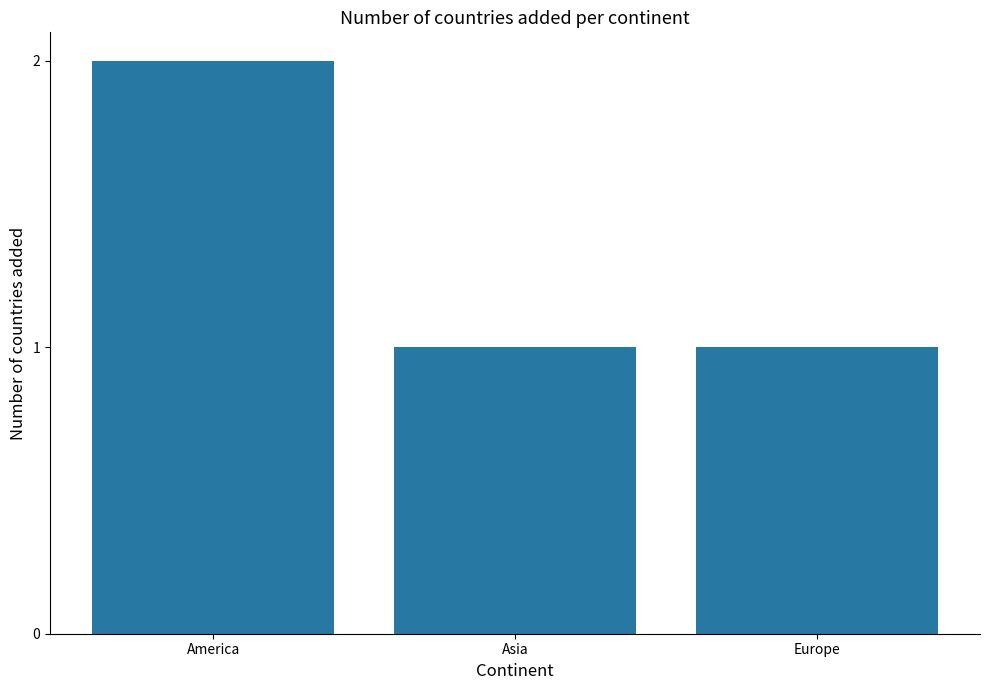

At which category does the chart reach its peak across all series?

America